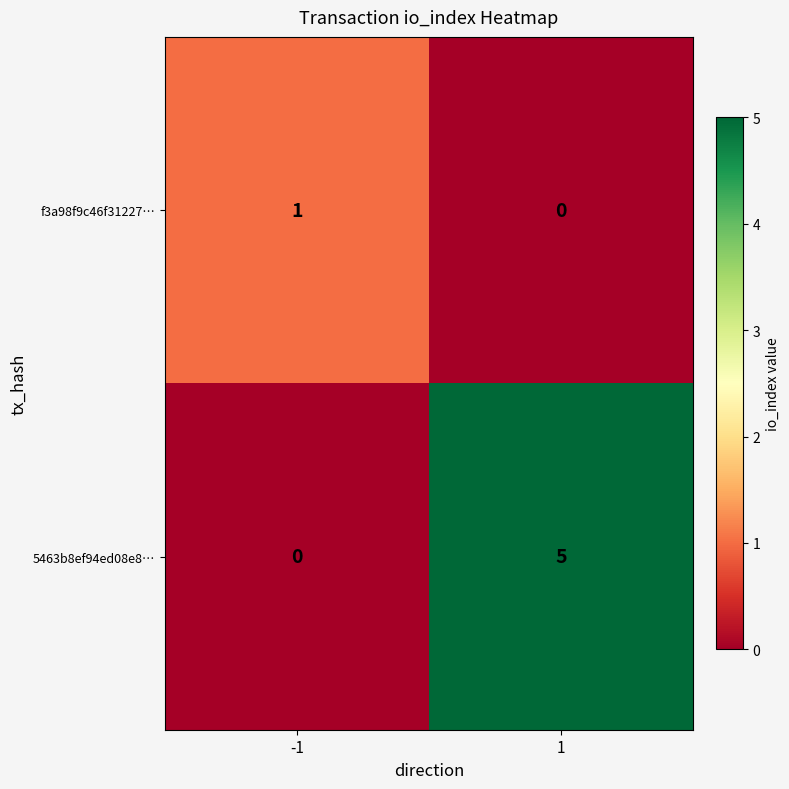

Reading left to right, transcribe all the data shown in this chart.

f3a98f9c46f31227…: 1	0
5463b8ef94ed08e8…: 0	5